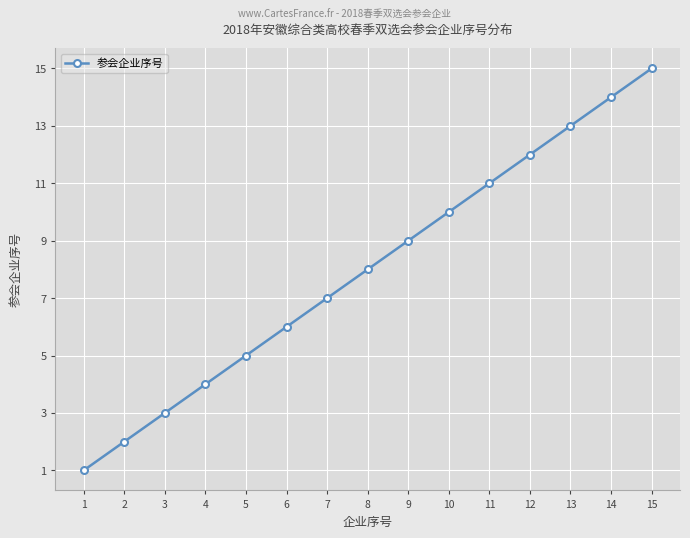

What is the difference between the values at 15 and 13?

2